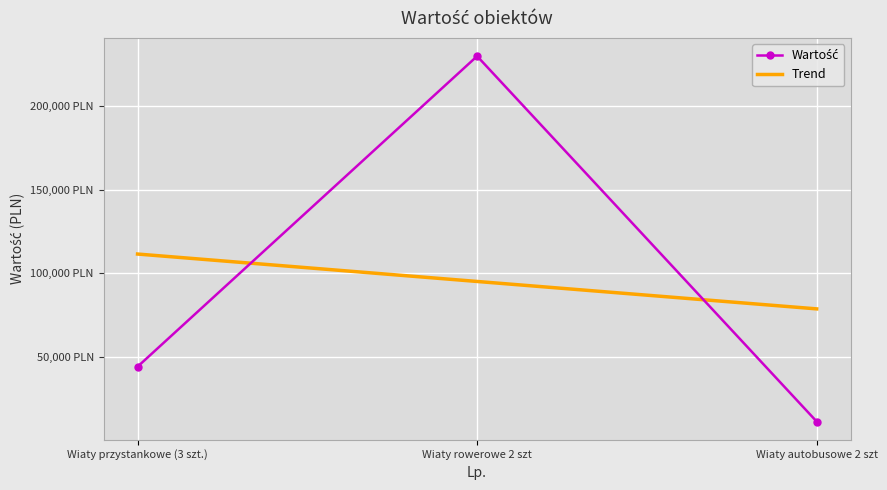

What position from the left is Wiaty przystankowe (3 szt.)?

1